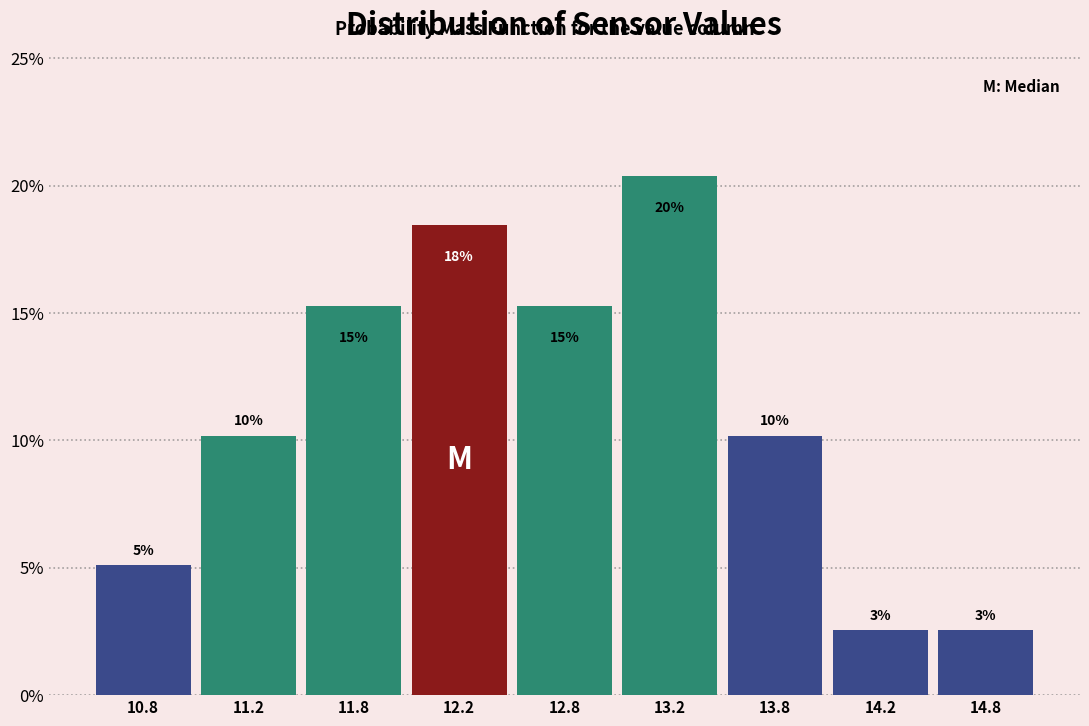

Does the chart contain any negative values?

No